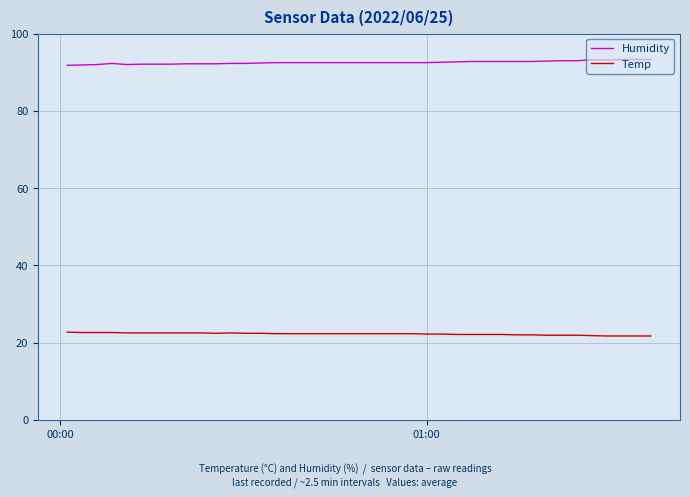

List the series in order of their overall mean, lowest first.

Temp, Humidity